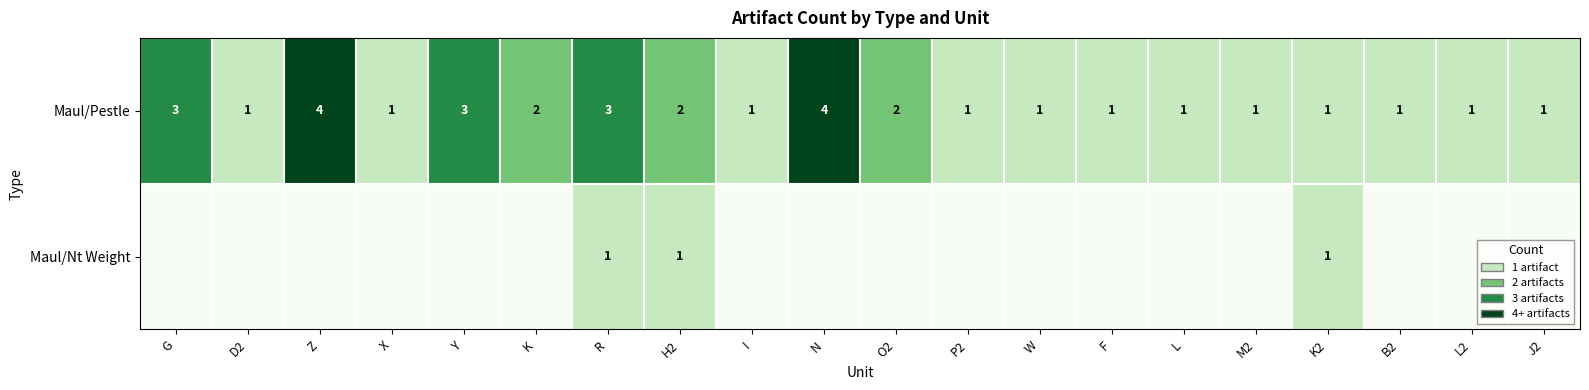

What is the sum of all Maul/Pestle values?

35